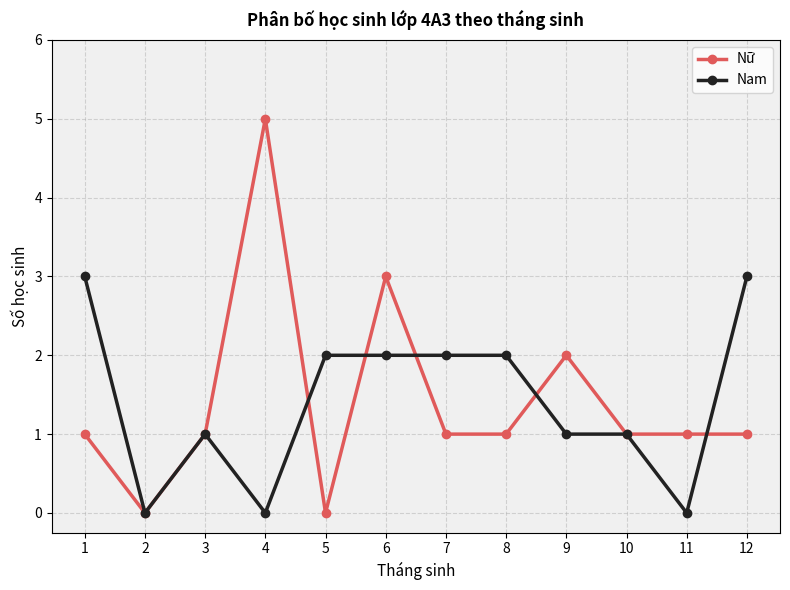

At which label does Nữ reach its peak?

4